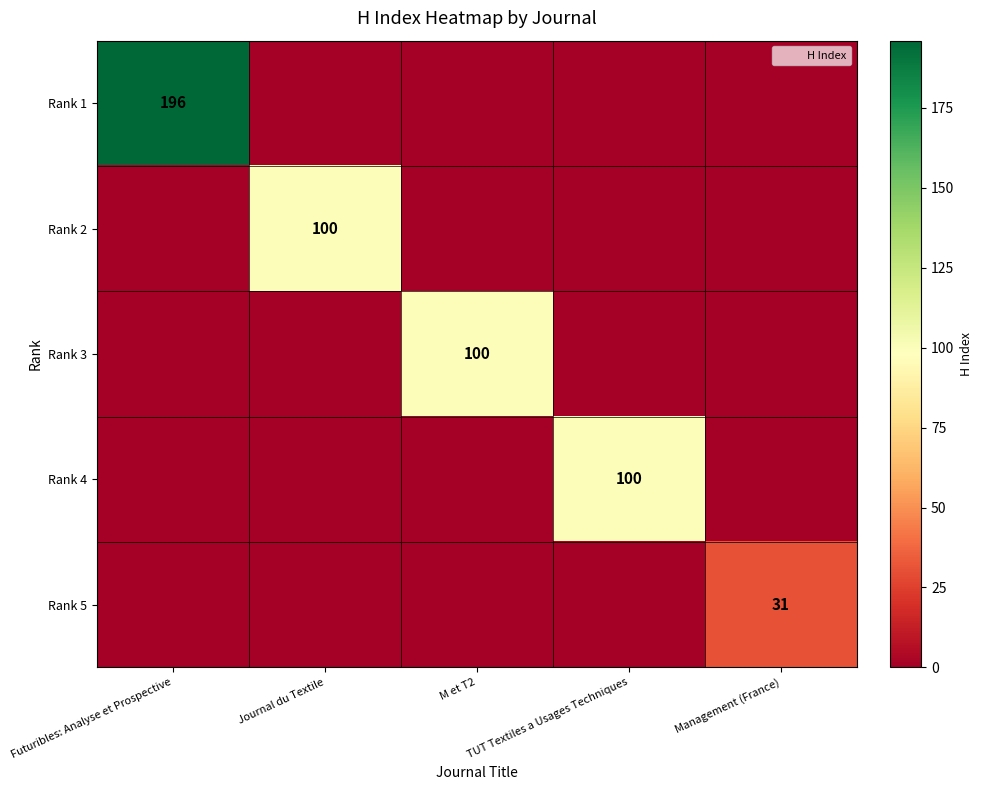

What is the highest value of the Rank 5 series?

31